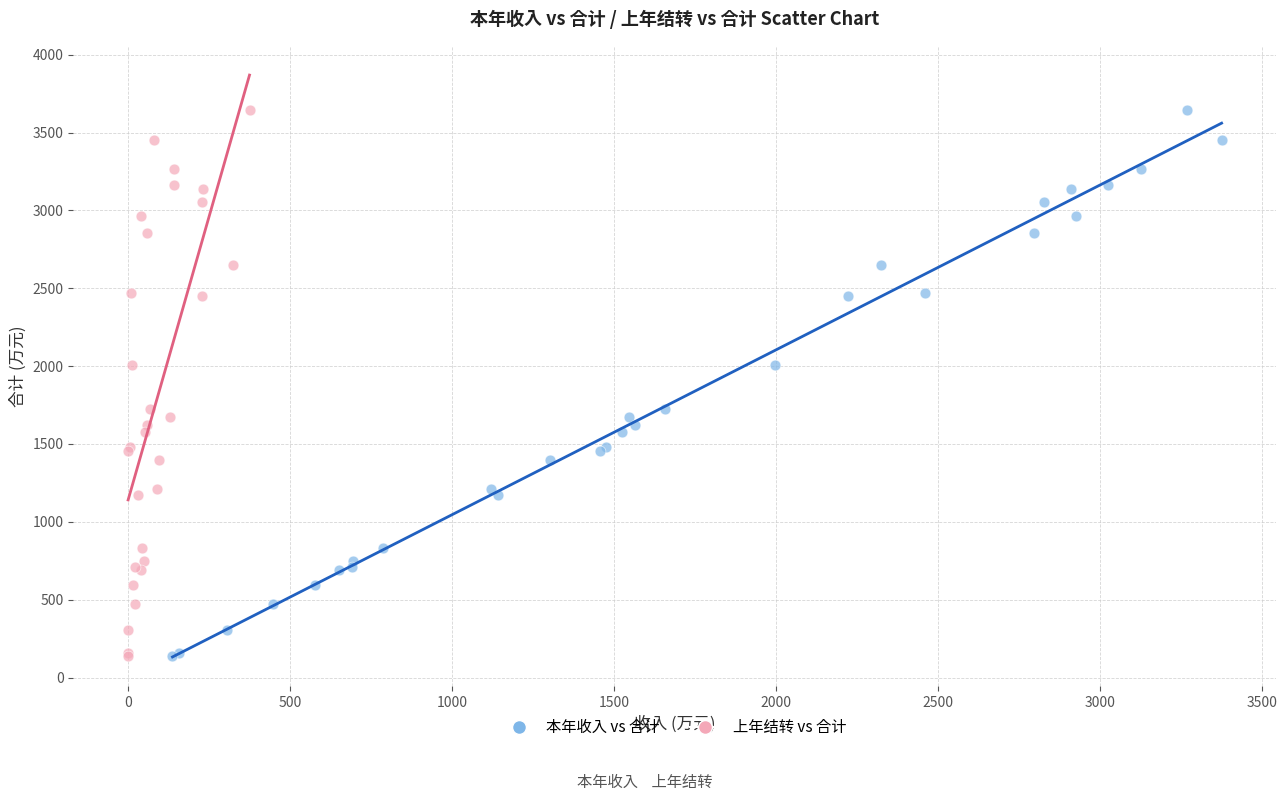

What are all the series names shown in the legend?

本年收入 vs 合计, 上年结转 vs 合计